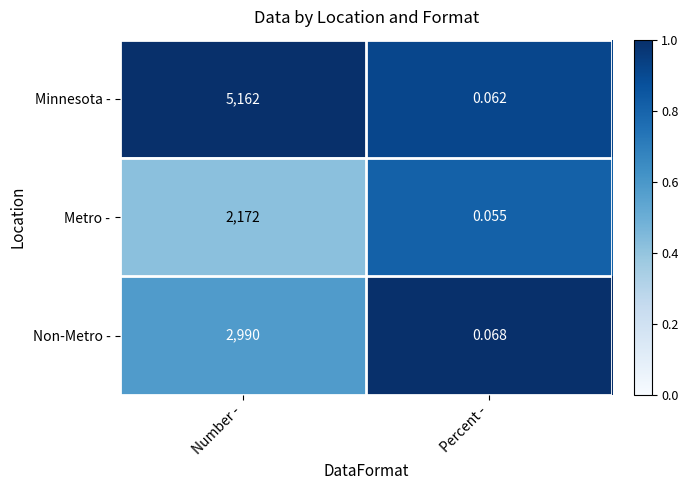

At which label is Non-Metro - closest to 1495?

Percent -